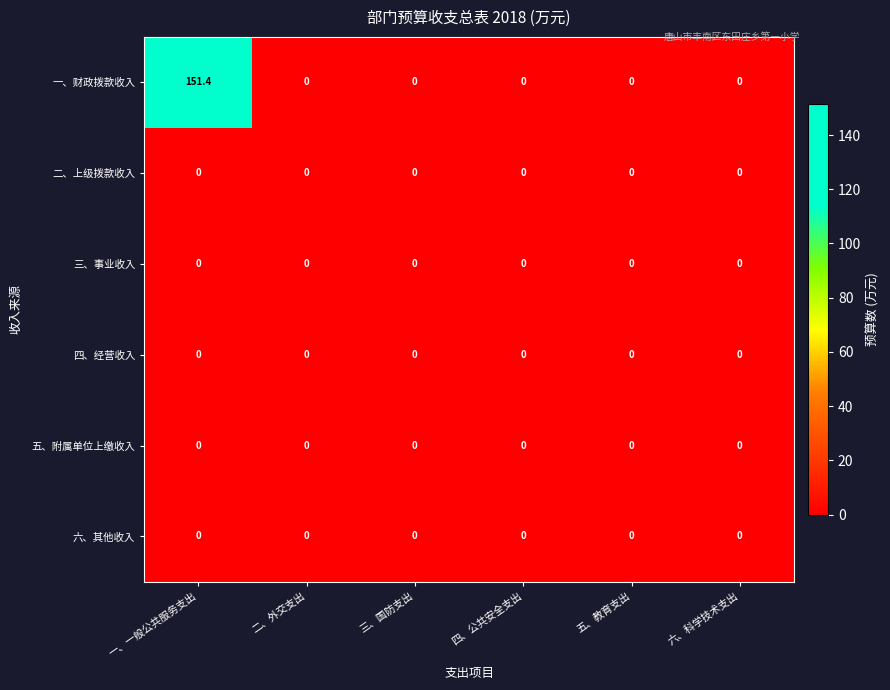

At which category is the sum across all series the highest?

一、一般公共服务支出